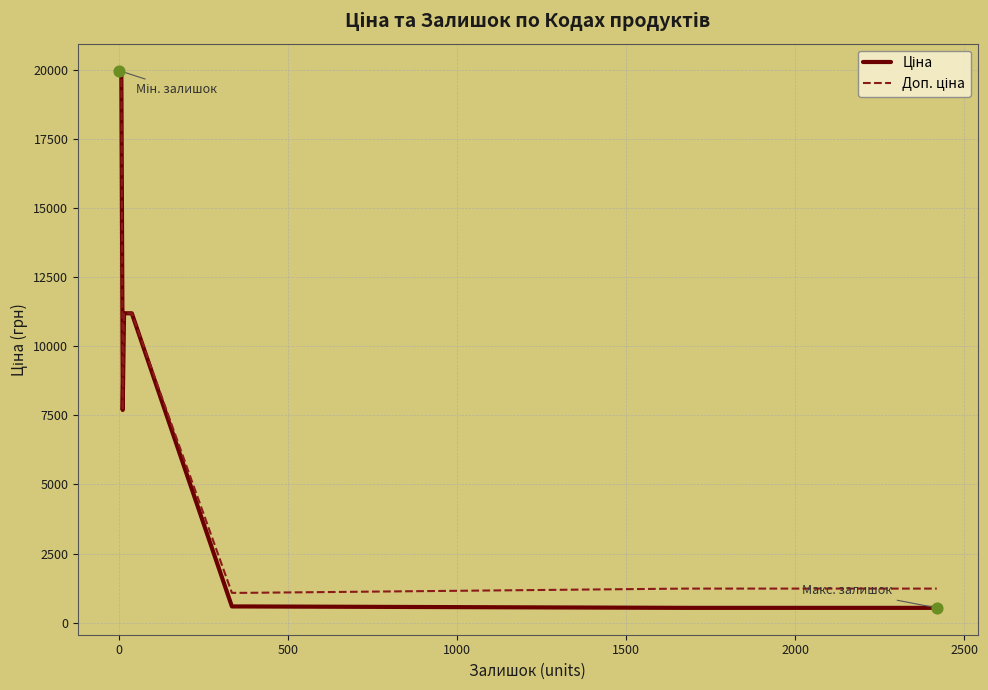

Is the value of Ціна at 12 greater than the value of Доп. ціна at 9?

No